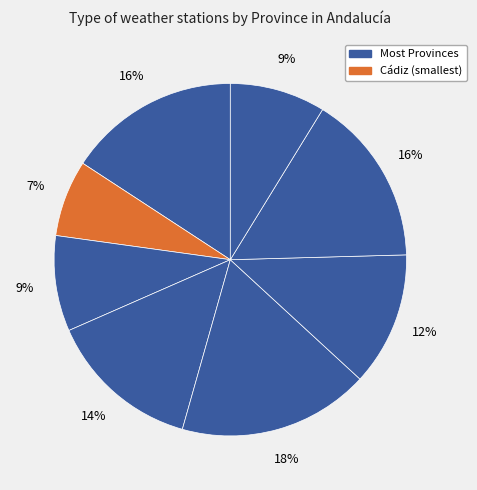

Count the number of slices in the pie.

8